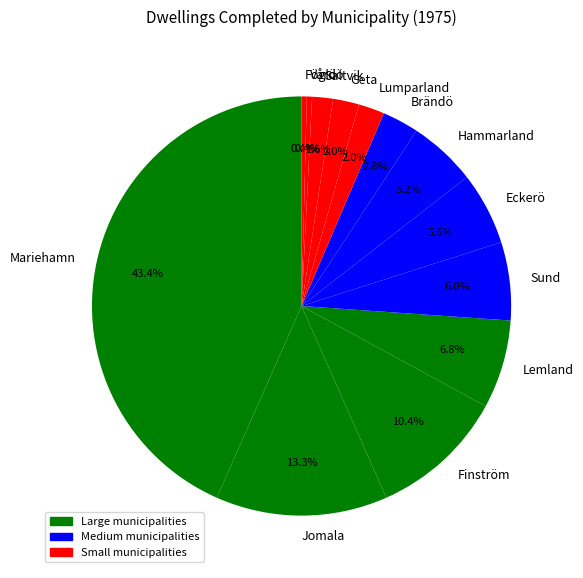

Does Sund represent more than half of the total?

No